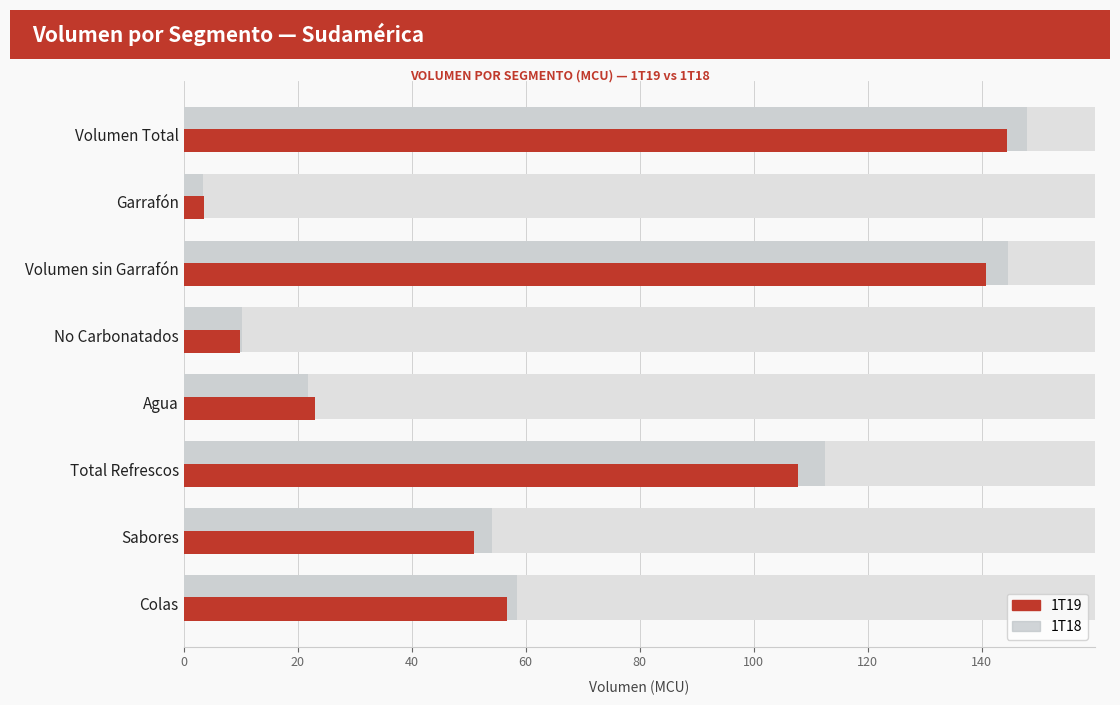

True or false: 1T18 has a value of 58.4 at Colas.

True